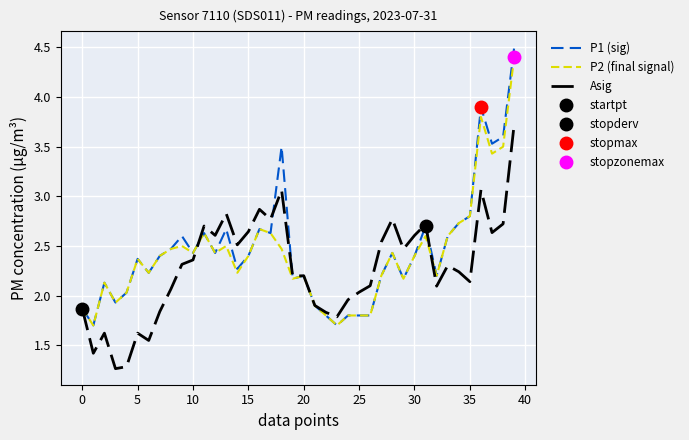

What is the difference between the second highest and second lowest values in the P2 (final signal) series?

2.1